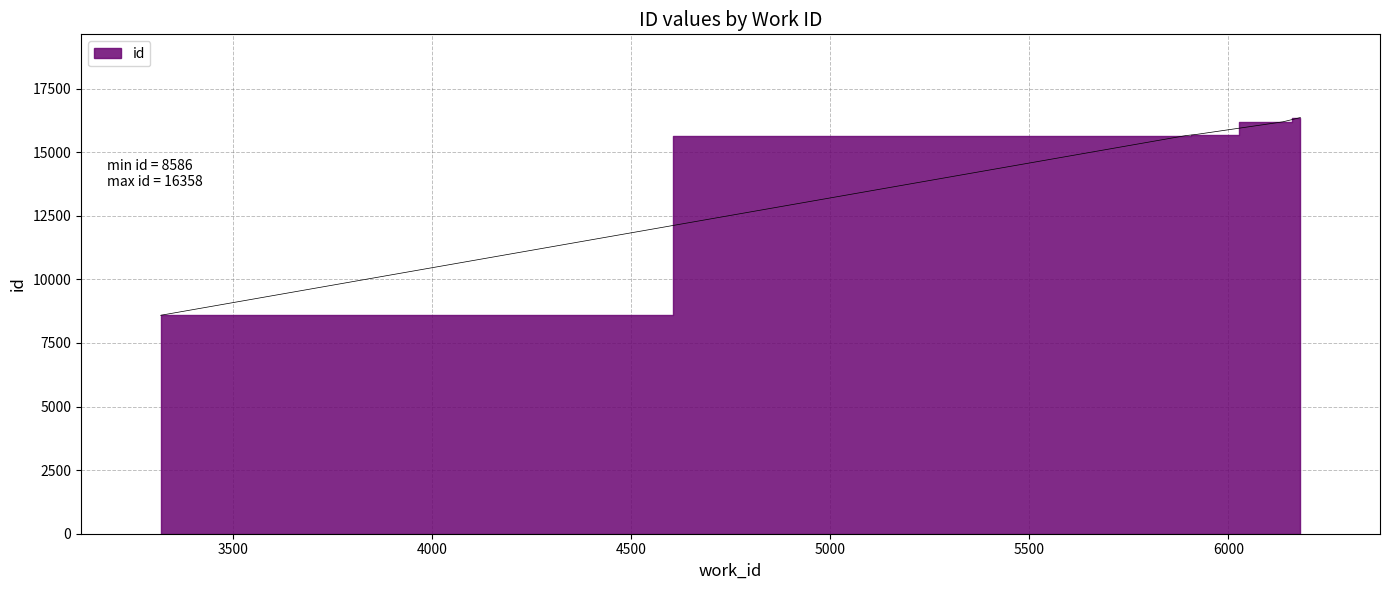

What is the average value?

14495